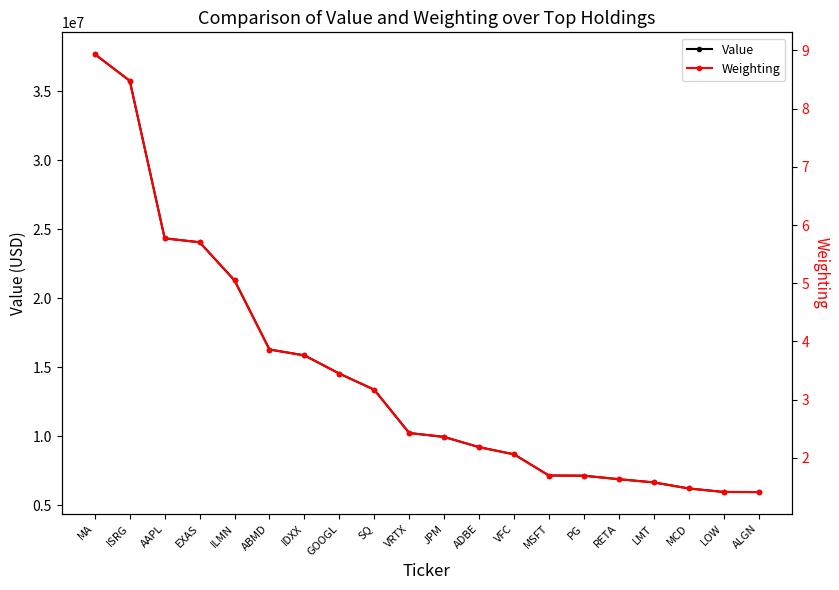

What is the value of the Weighting point at the 16th from the left?

1.6